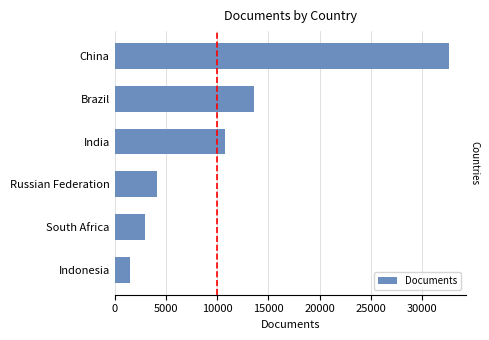

How many values are below 10725?

3